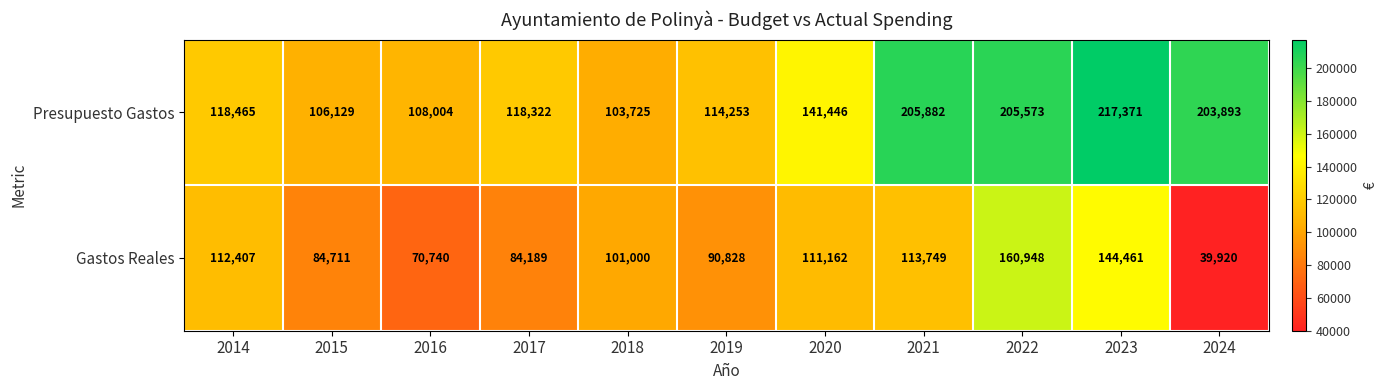

At 2024, list the series in order from smallest to largest.

Gastos Reales, Presupuesto Gastos